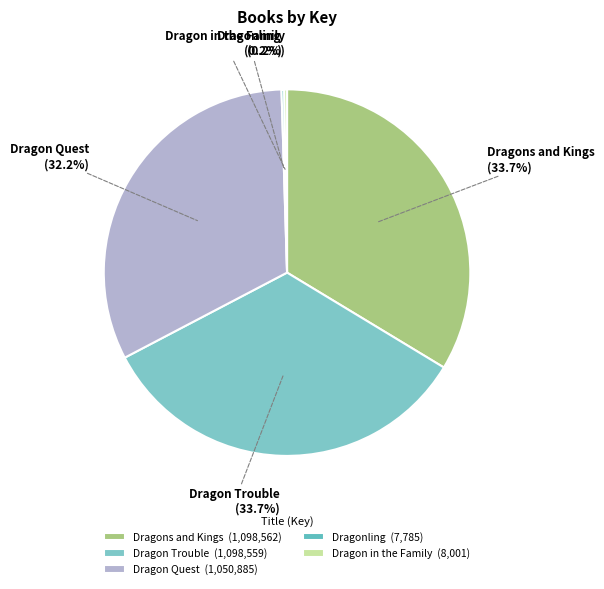

What is the total percentage of Dragon Trouble and Dragon in the Family?

33.9%